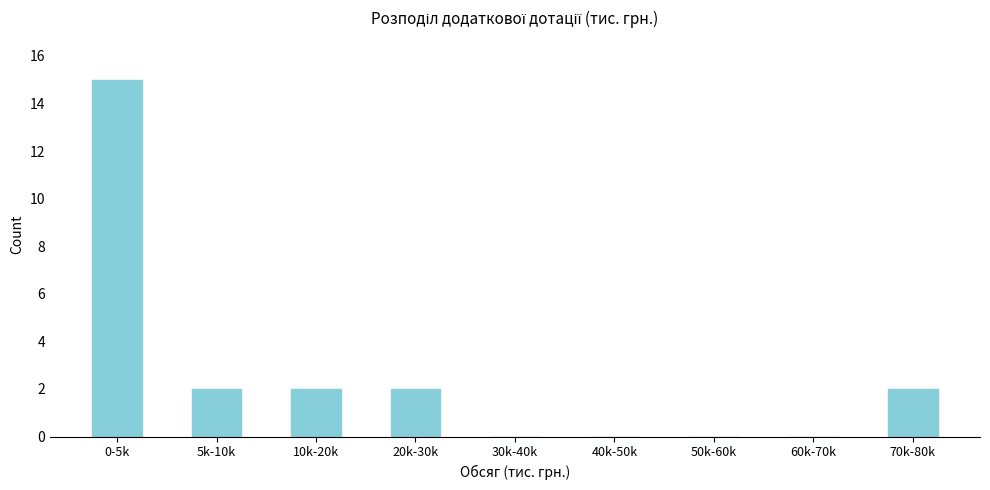

Reading left to right, list all the values displayed in this chart.

0-5k=15	5k-10k=2	10k-20k=2	20k-30k=2	30k-40k=0	40k-50k=0	50k-60k=0	60k-70k=0	70k-80k=2